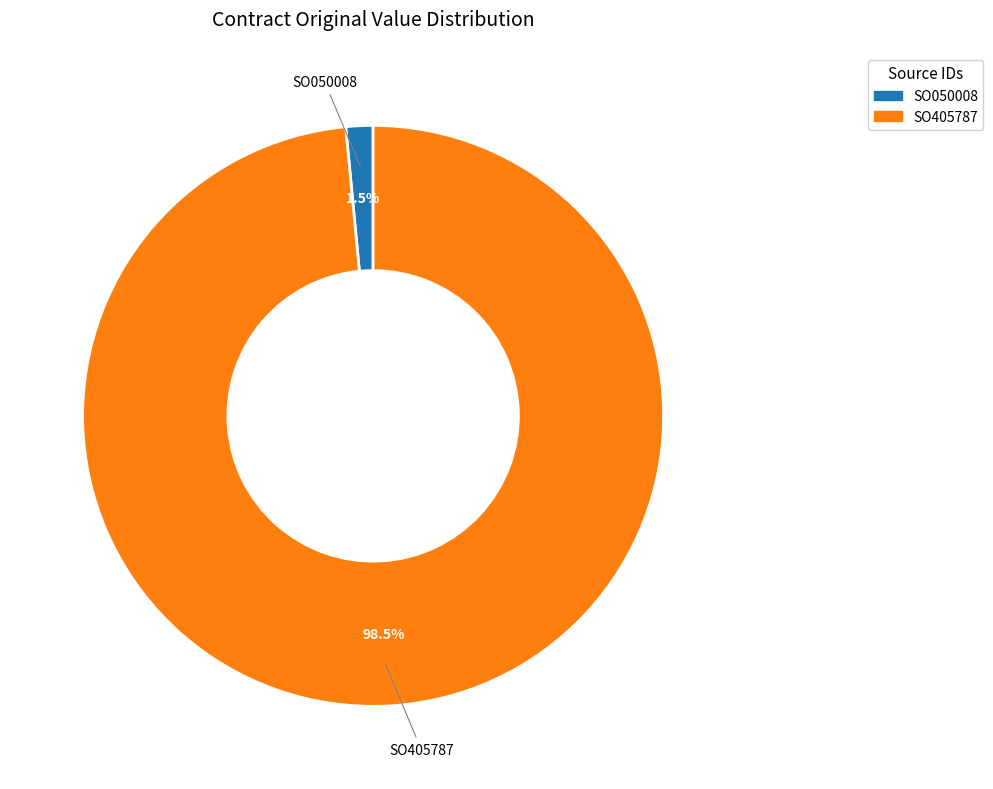

Which has a higher value, SO405787 or SO050008?

SO405787